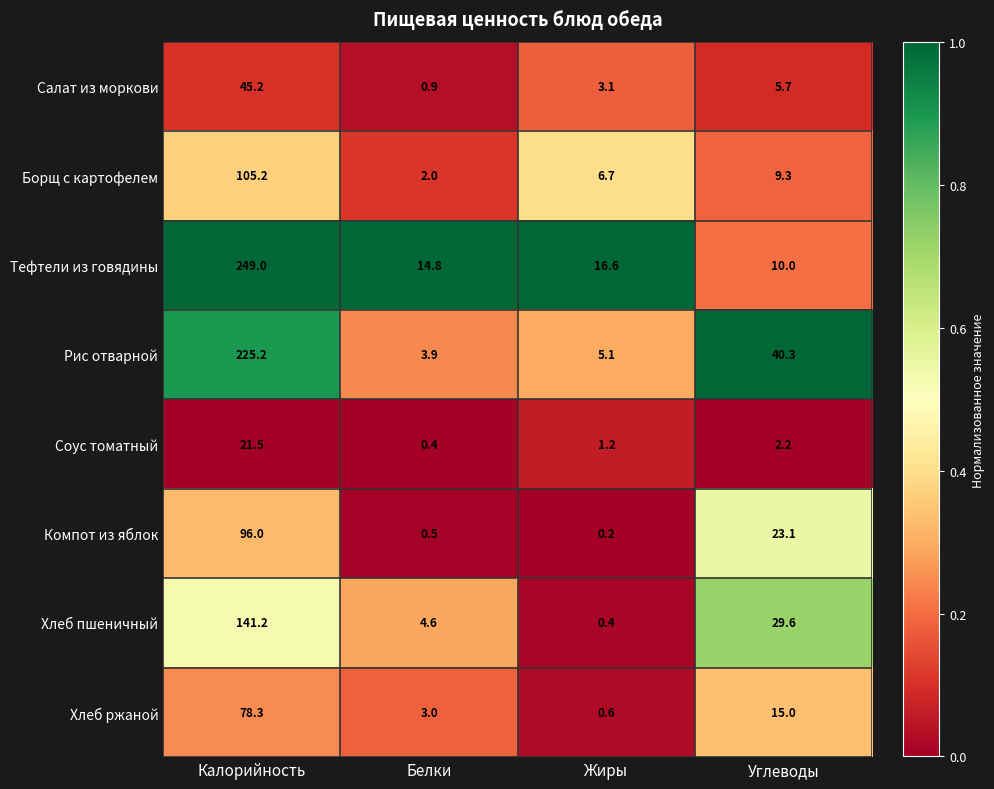

What is the spread (max minus min) of values at Белки?

14.4